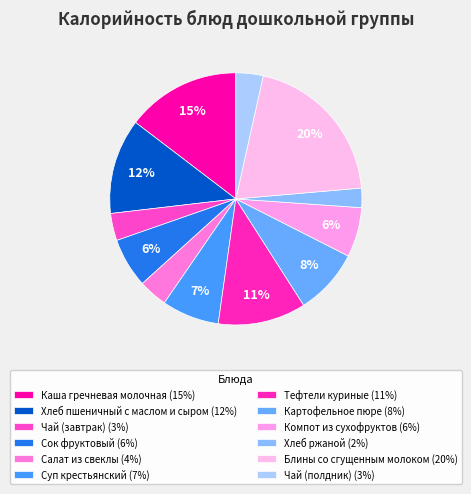

What is the largest slice in the pie chart?

Блины со сгущенным молоком